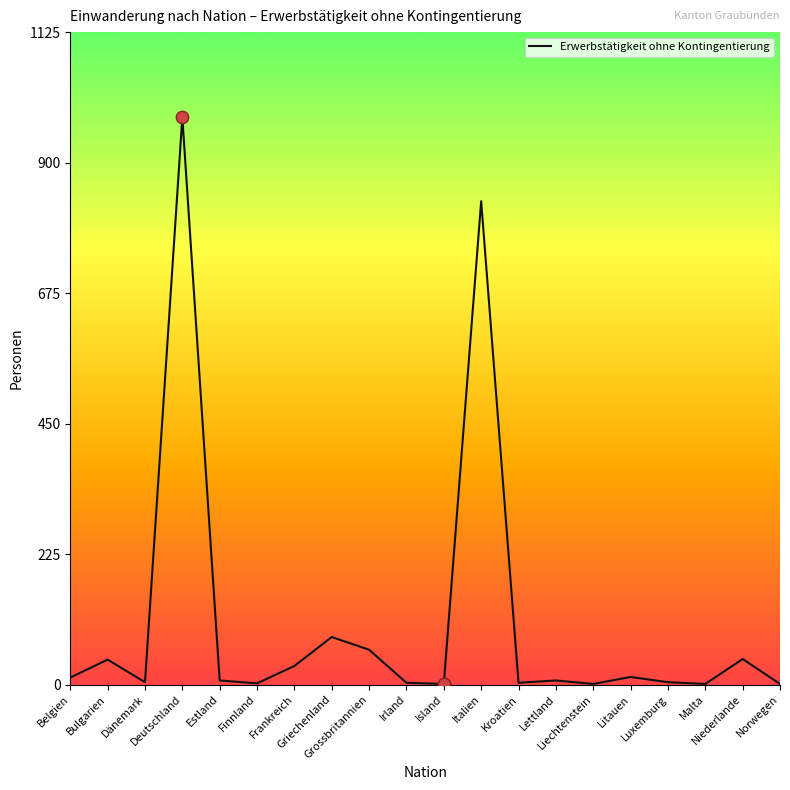

What is the change in value from Deutschland to Liechtenstein?

-978